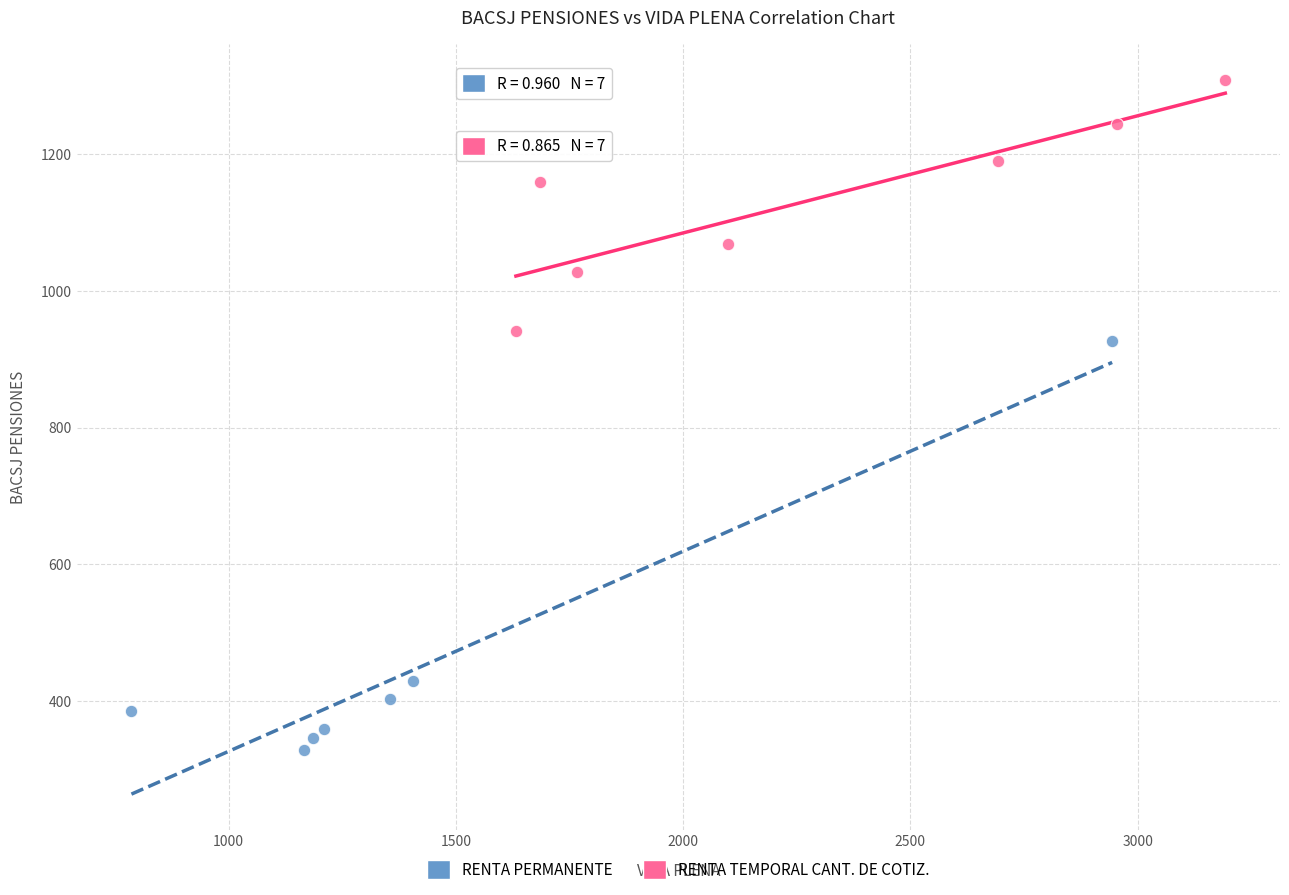

Which series has the widest spread of Y values?

RENTA PERMANENTE